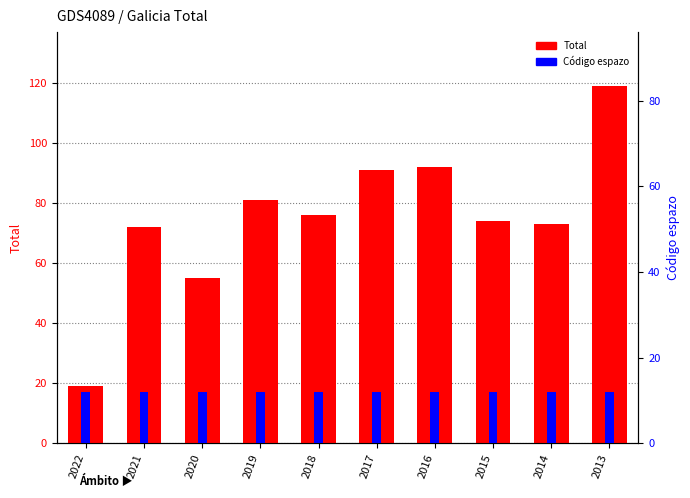

The value of Total at 2022 is 33. True or false?

False